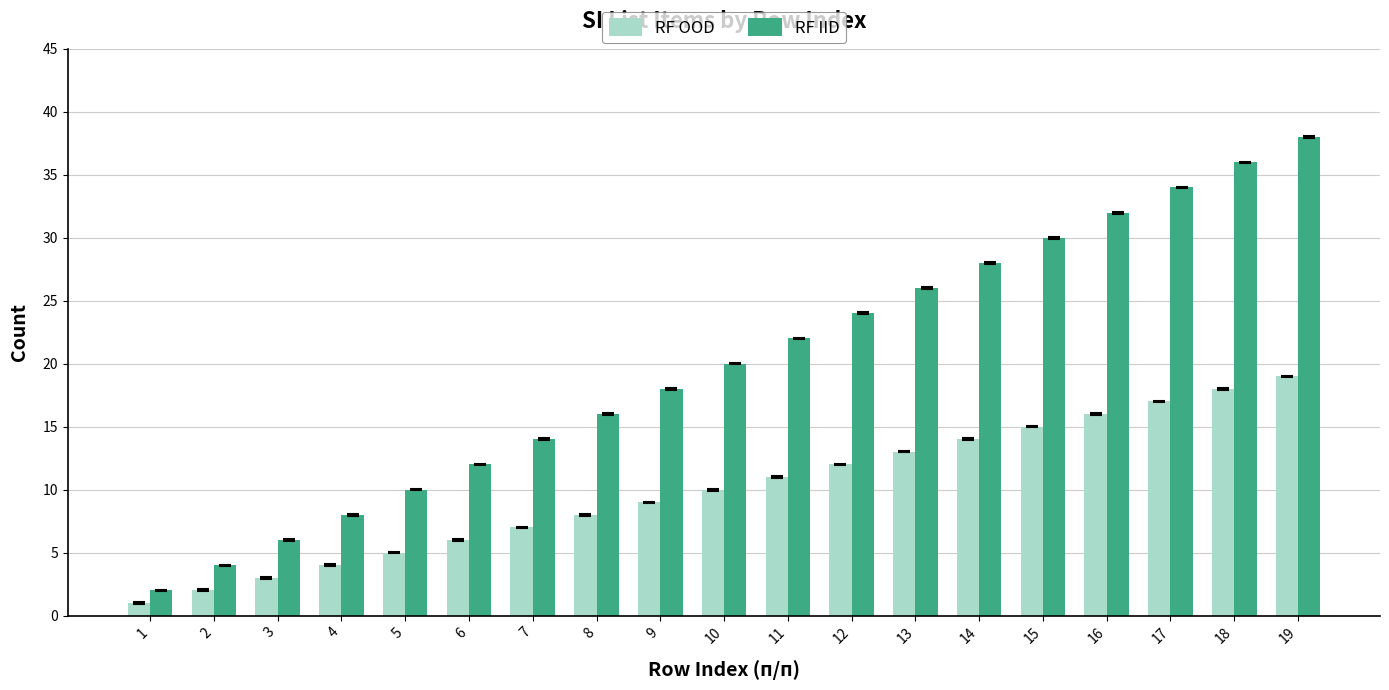

What is the value of the RF OOD bar at the 16th from the left?

16